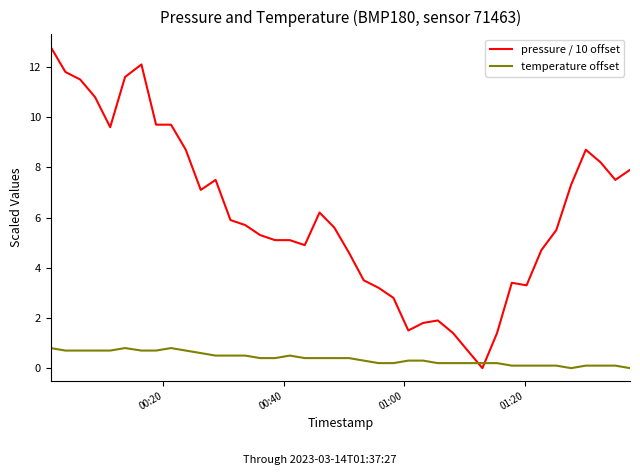

What is the difference between the maximum and minimum values in the temperature offset series?

0.8